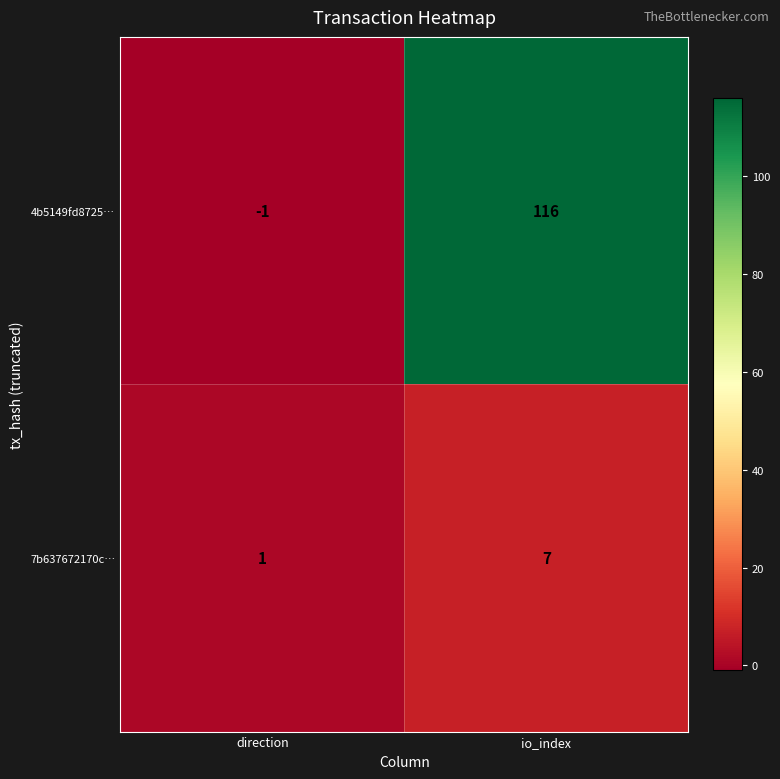

Reading left to right, list all the values displayed in this chart.

4b5149fd8725…: -1	116
7b637672170c…: 1	7